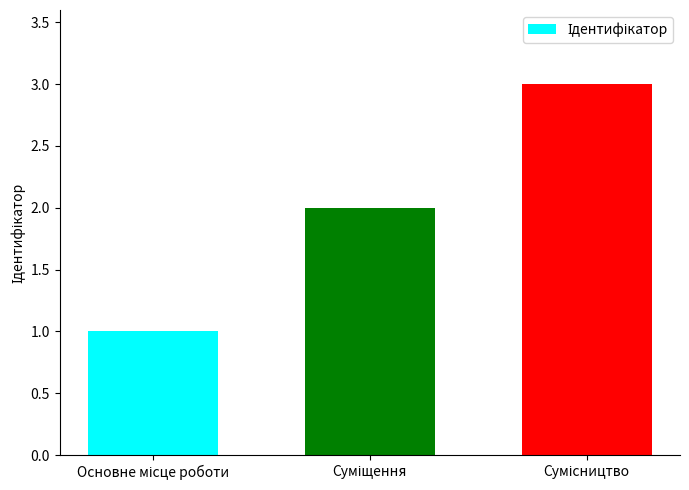

Rank the categories by value from lowest to highest.

Основне місце роботи, Суміщення, Сумісництво